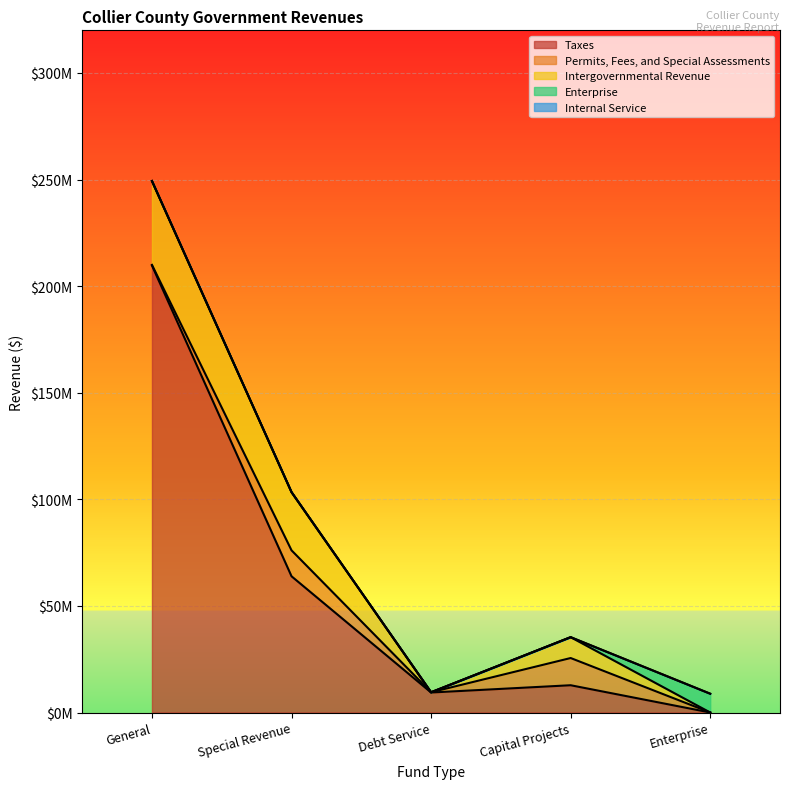

Does the chart display data point markers on the line(s)?

No